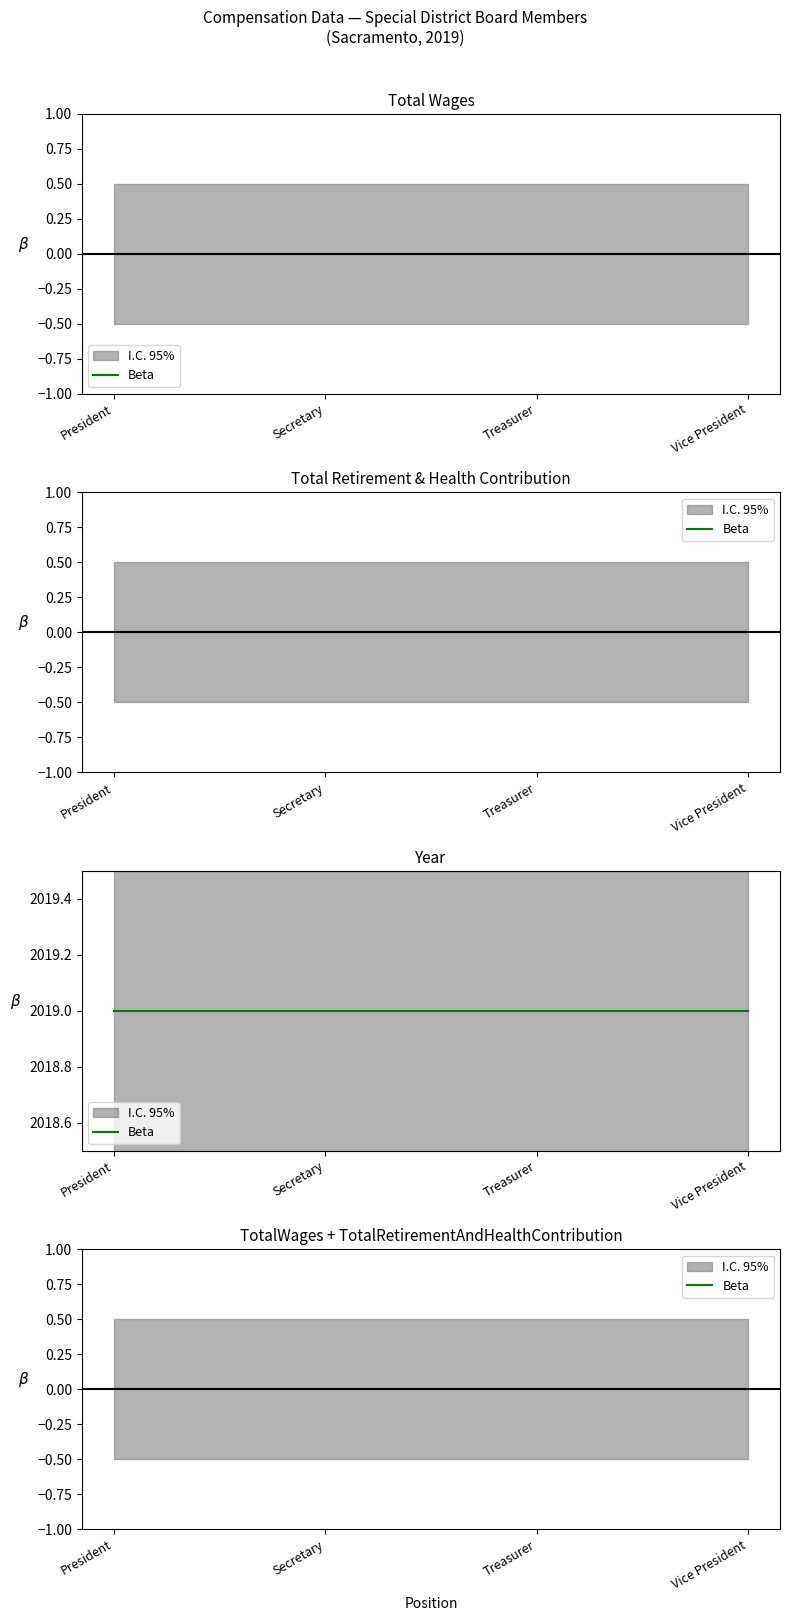

Which series has the largest range (max minus min)?

TotalWages